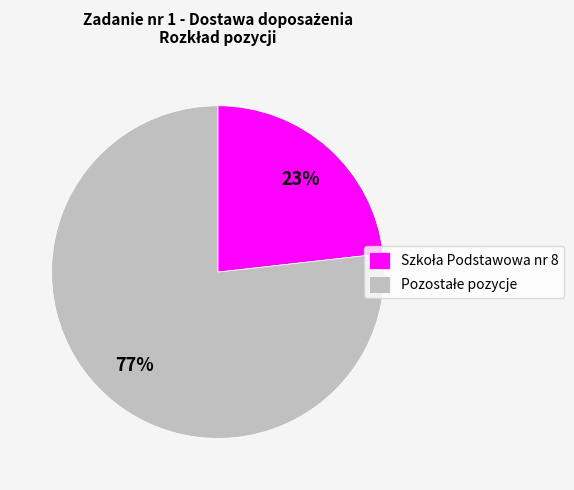

To the nearest percent, what is the difference between the largest and smallest slice percentages?

54%